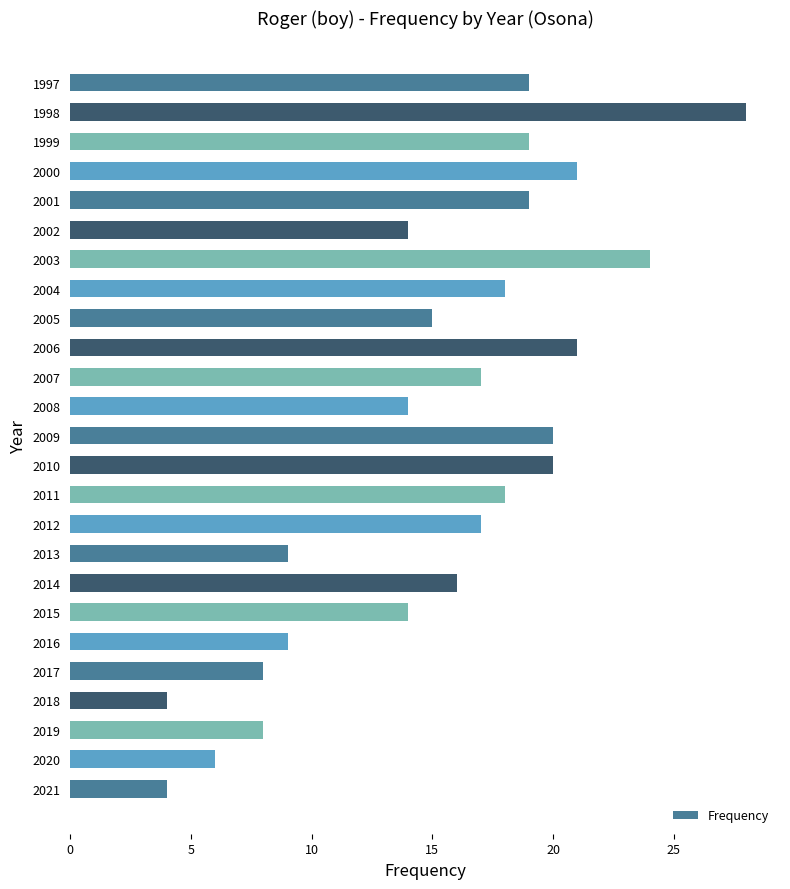

True or false: the data shows 50 at 1998.

False